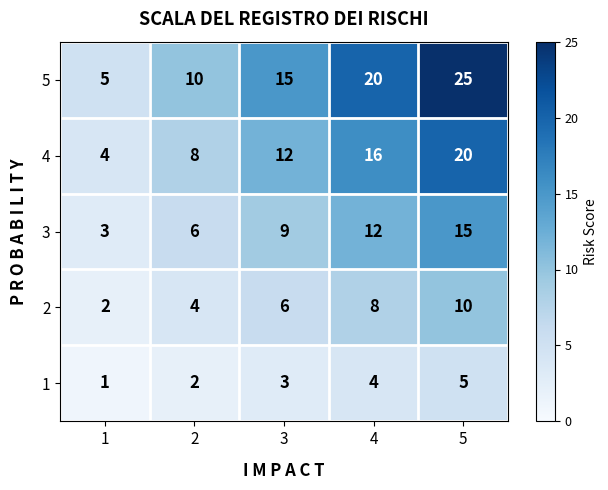

Rank the categories by 3 value from lowest to highest.

1, 2, 3, 4, 5